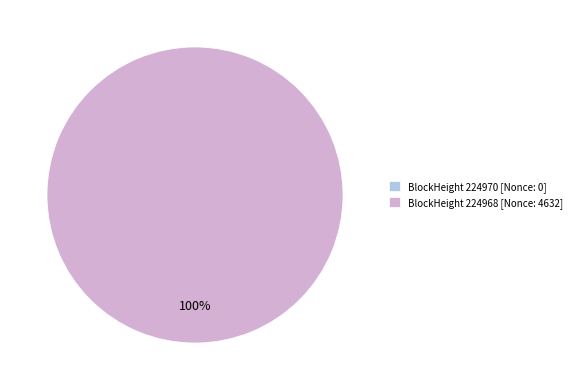

Rank the categories by value from highest to lowest.

224968, 224970